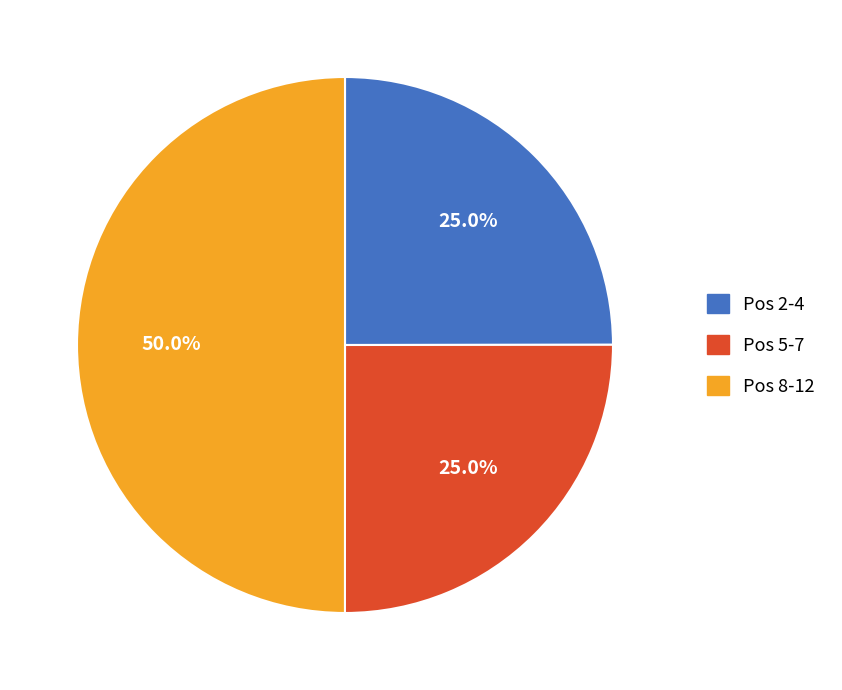

Does Pos 2-4 represent more than half of the total?

No